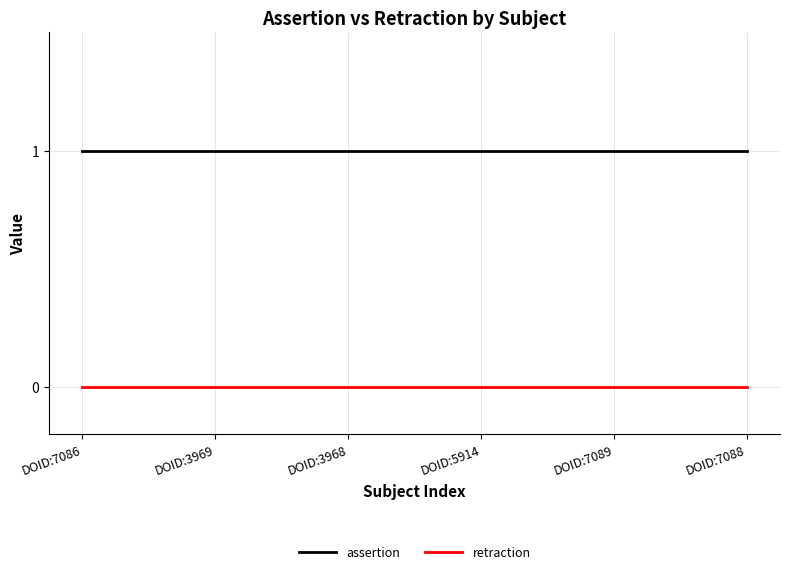

Reading left to right, list all the values displayed in this chart.

assertion: DOID:7086=1	DOID:3969=1	DOID:3968=1	DOID:5914=1	DOID:7089=1	DOID:7088=1
retraction: DOID:7086=0	DOID:3969=0	DOID:3968=0	DOID:5914=0	DOID:7089=0	DOID:7088=0